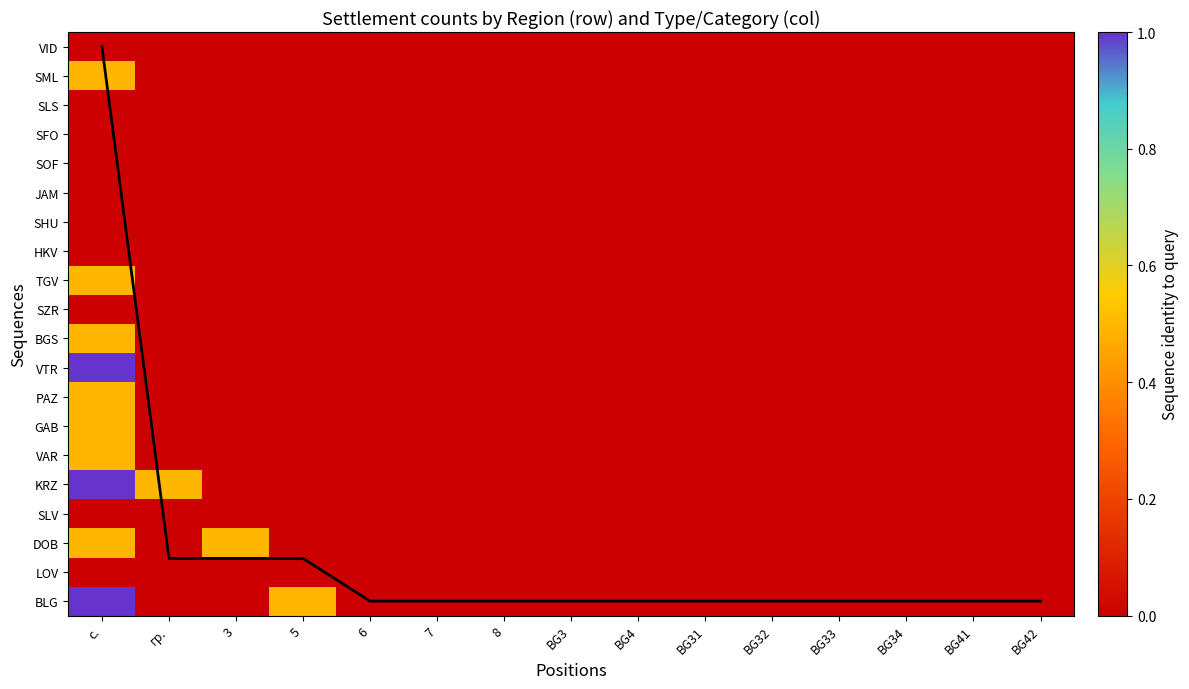

Is the value of VID at 8 greater than the value of SLV at BG41?

No